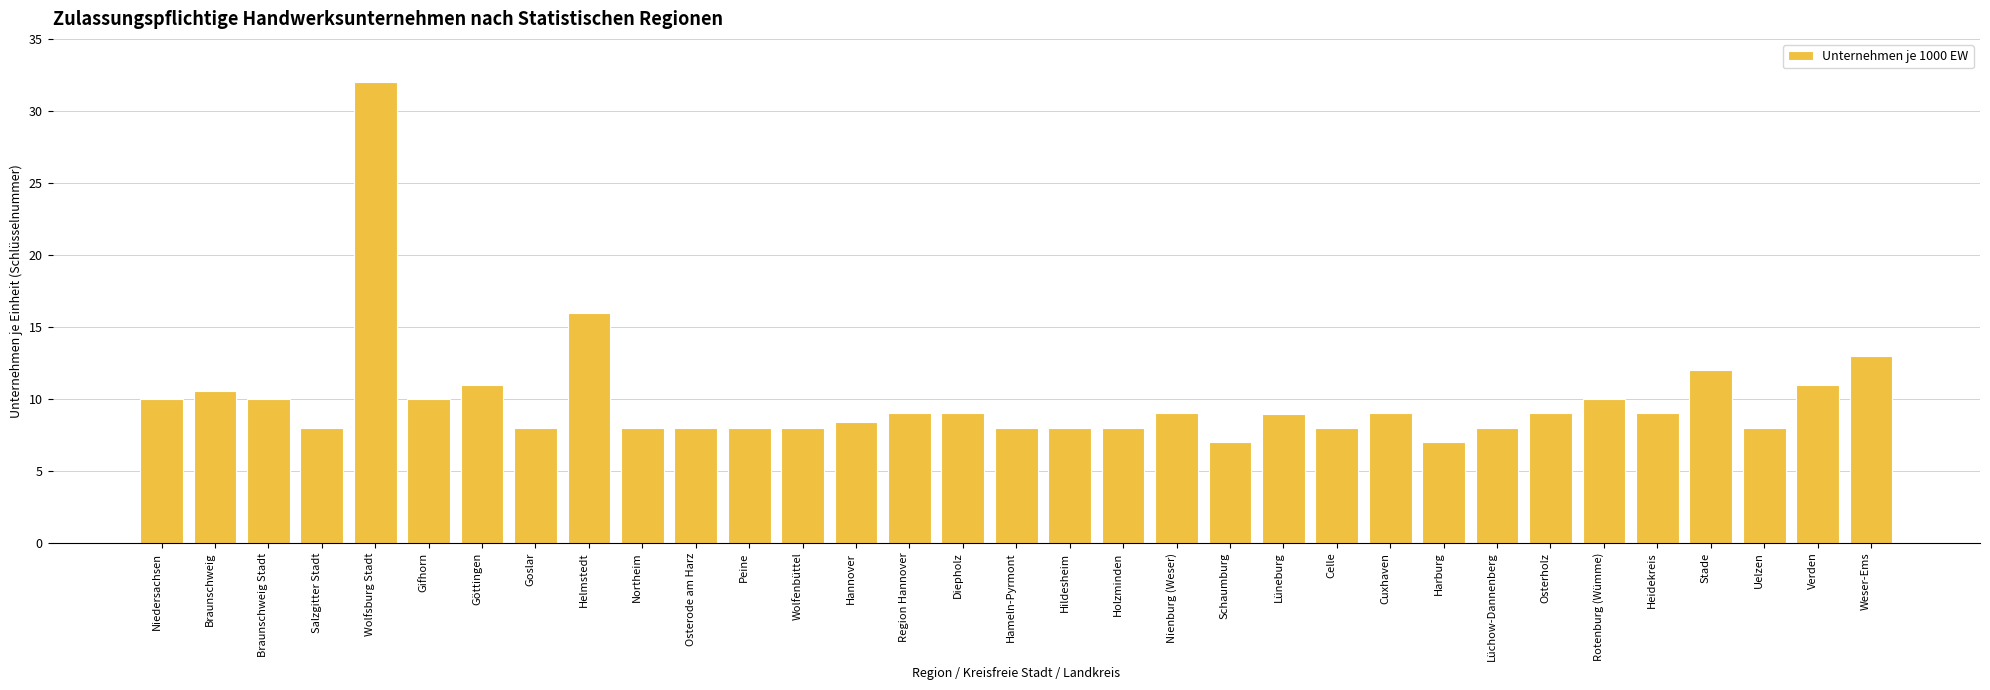

What is the label of the 13th bar from the left?

Wolfenbüttel